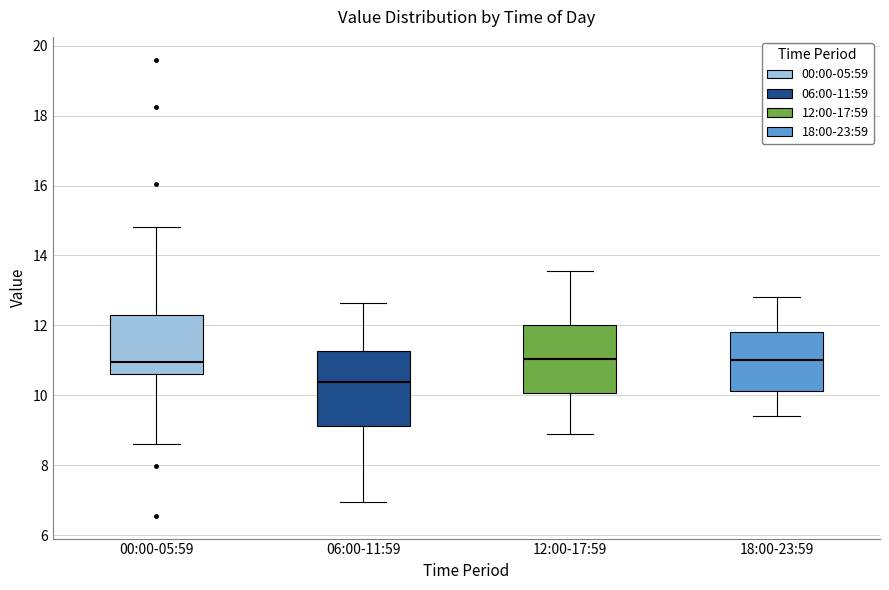

Where is the upper edge of the box for 00:00-05:59 on the y-axis? The values are not printed on the chart, so give them approximately, as read against the axis.

12.2